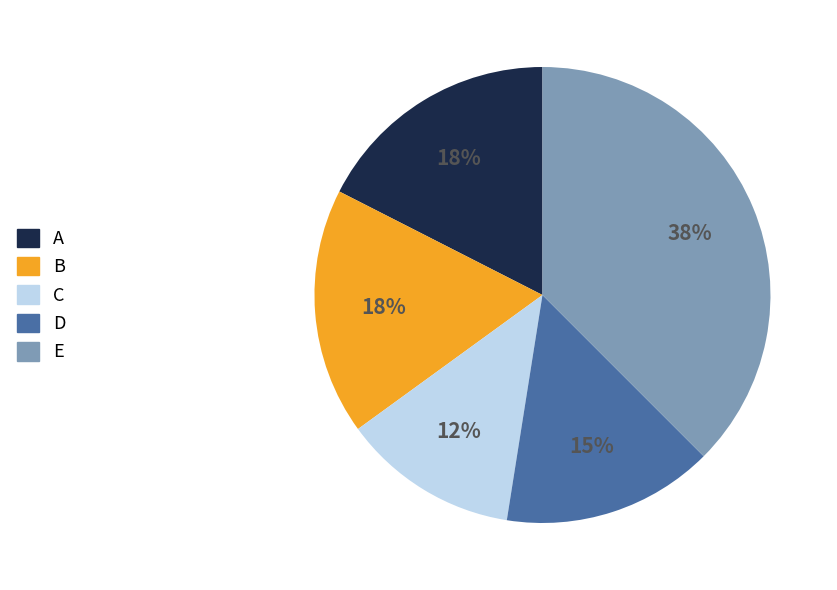

What is the smallest slice in the pie chart?

C